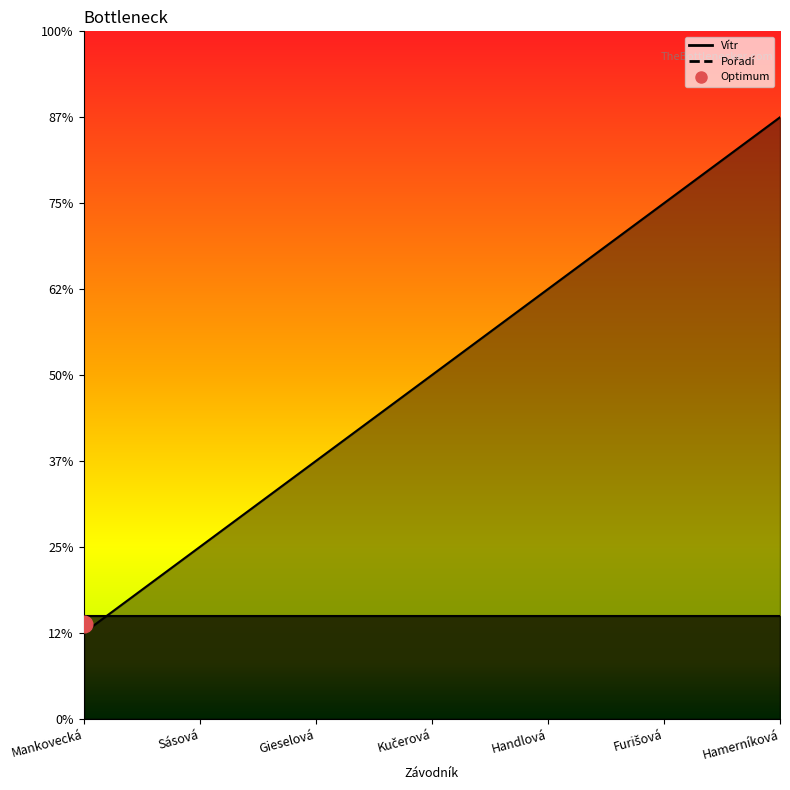

Count the number of values greater than 4.

3